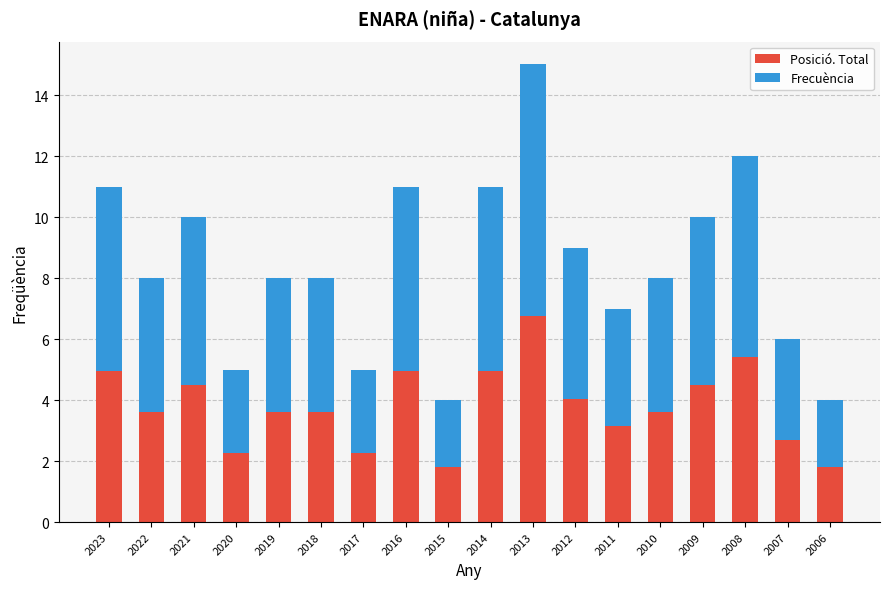

How many values in the Posició. Total series are below 3?

5